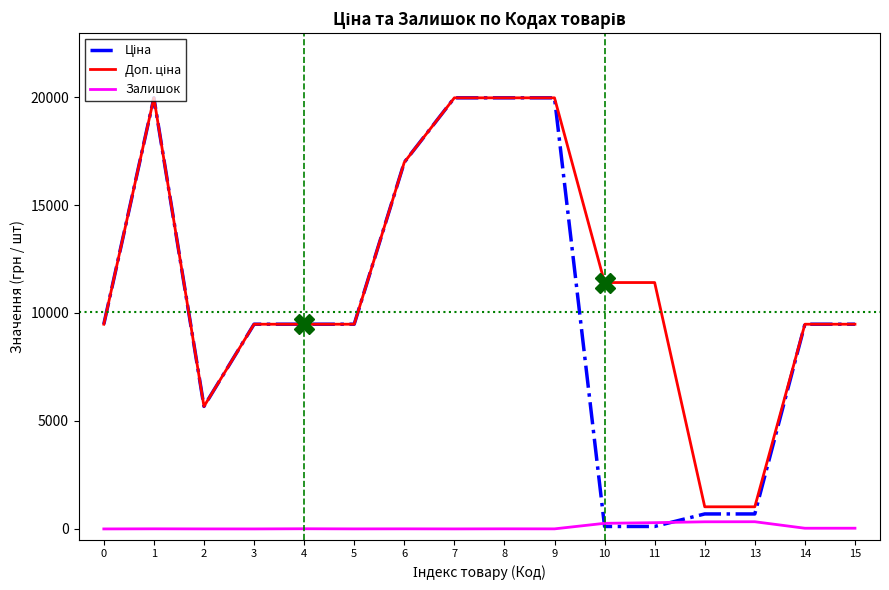

What is the spread (max minus min) of values at 0?

9480.1